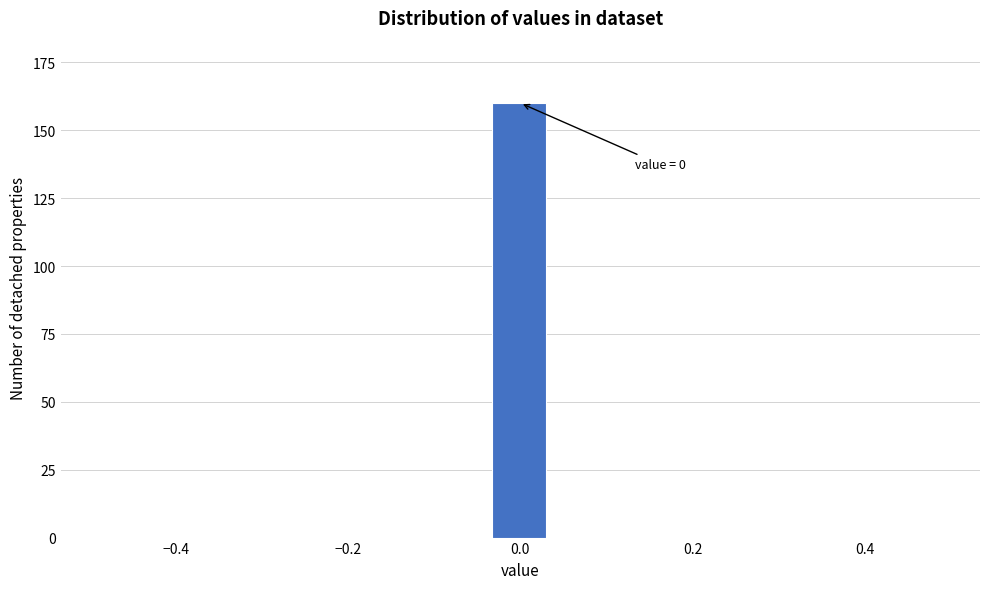

Around what value on the x-axis is the tallest bar? Give the approximate position of its centre, as read against the axis.

0.00